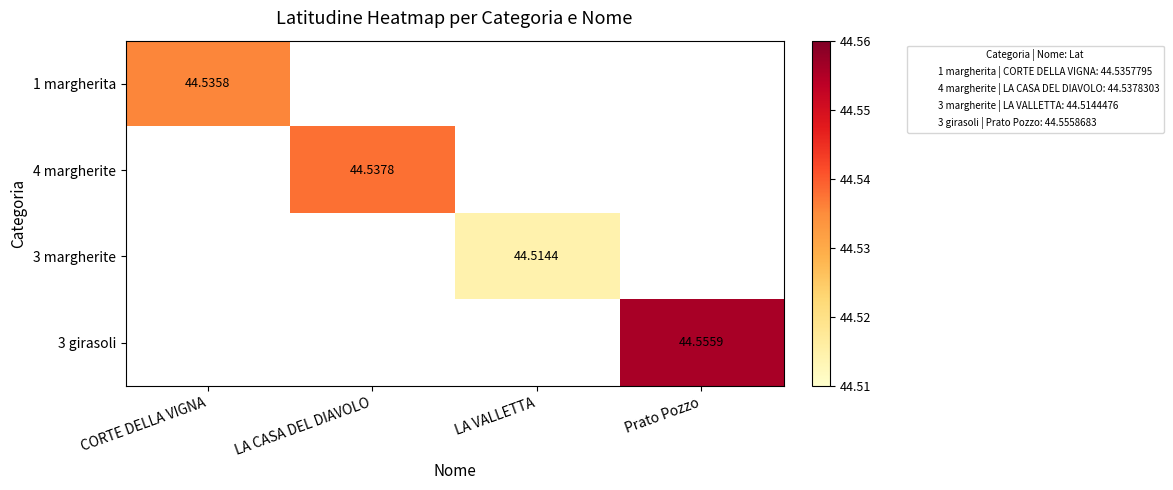

How many values in 4 margherite are above zero?

1